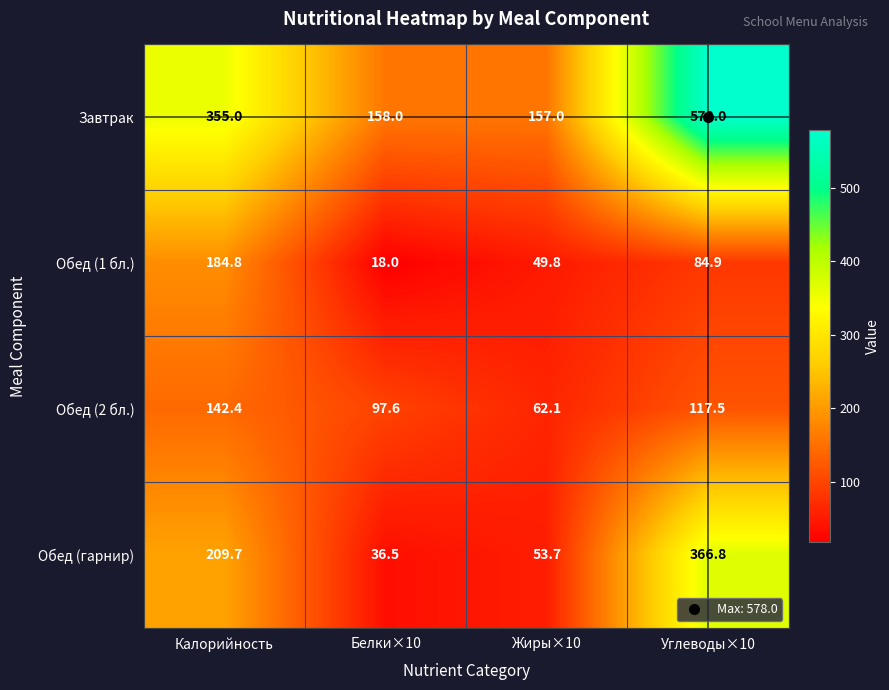

Rank the series by their maximum value, from highest to lowest.

Завтрак, Обед (гарнир), Обед (1 бл.), Обед (2 бл.)